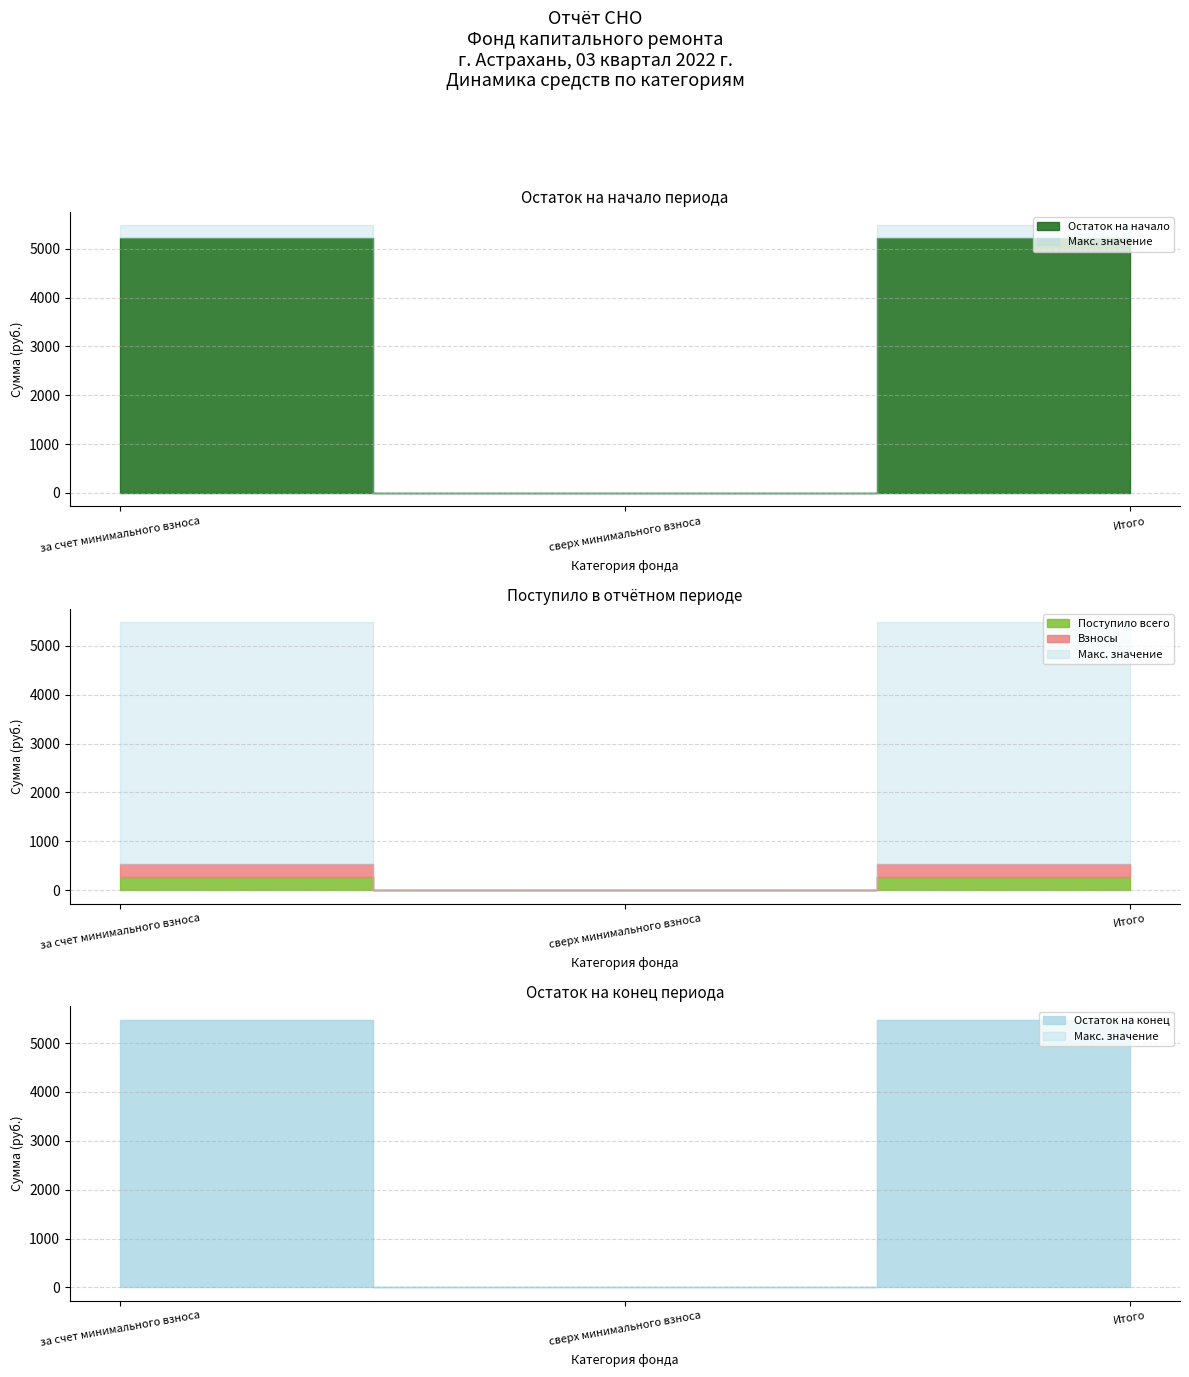

How many data points does each series have?

3